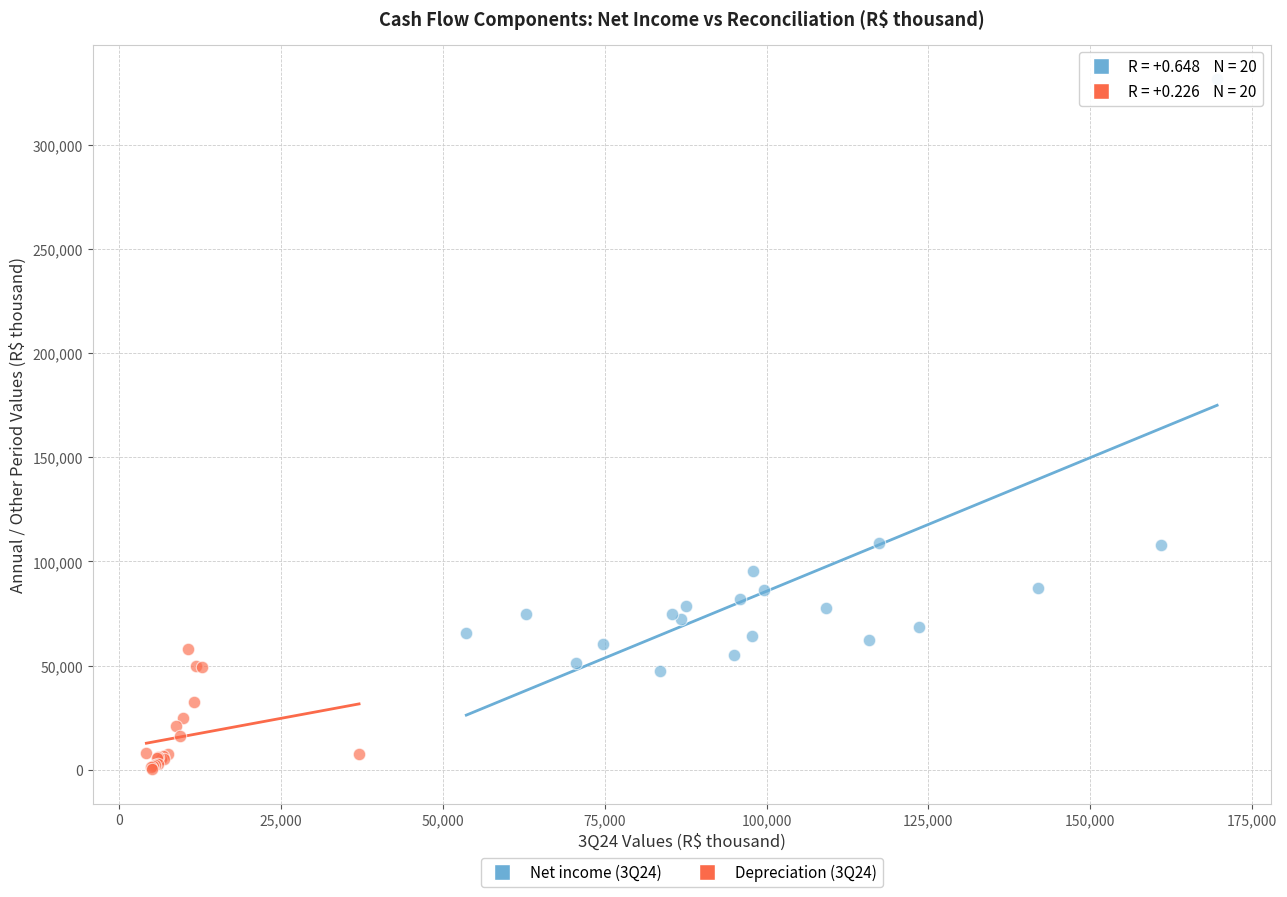

Which series reaches the minimum Y coordinate?

Depreciation (3Q24)